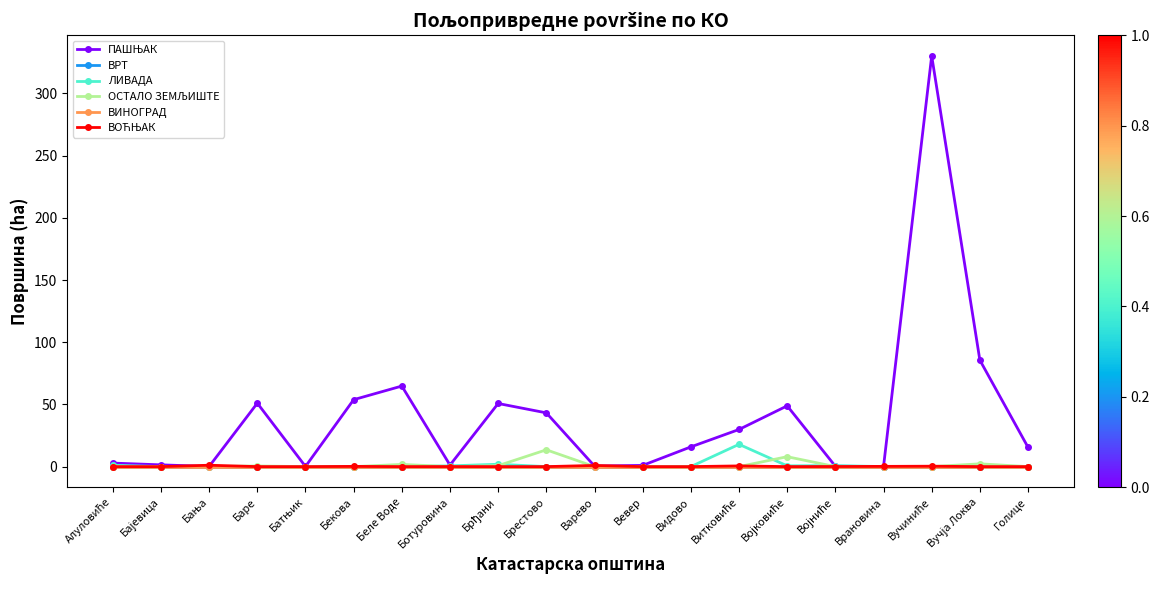

Does the chart have visible grid lines?

No